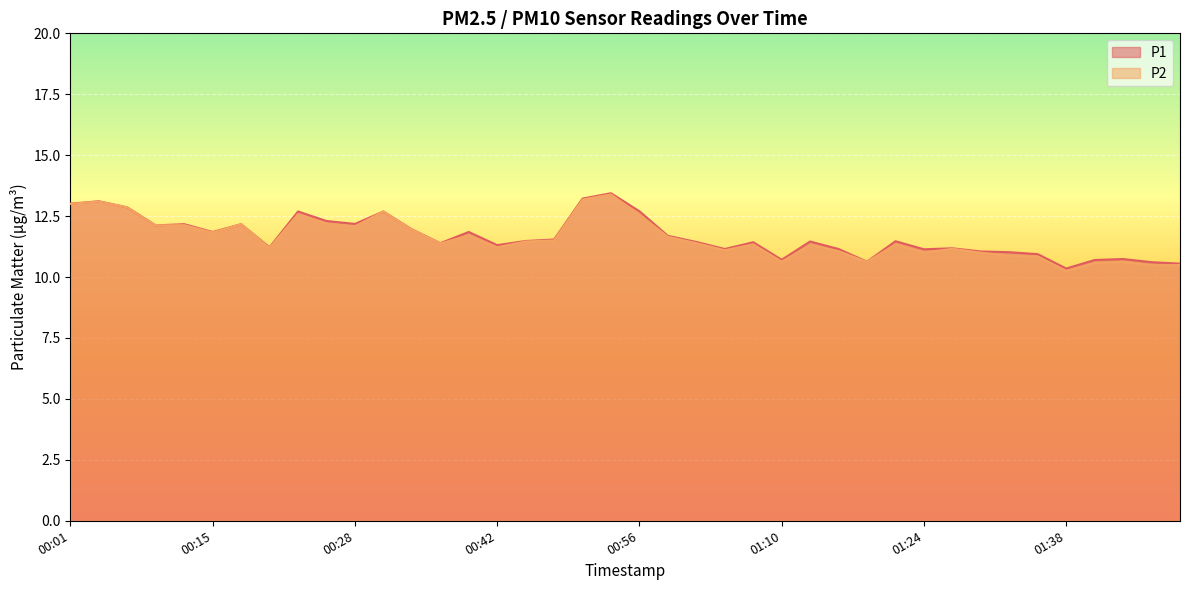

Rank the series by their maximum value, from lowest to highest.

P2, P1